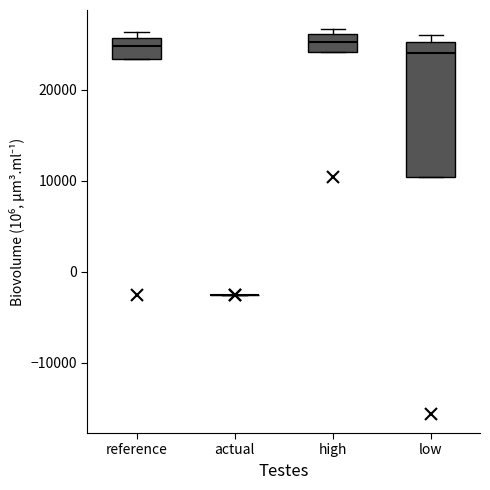

Where does the median line of the box for reference sit on the y-axis? The values are not printed on the chart, so give them approximately, as read against the axis.

25000